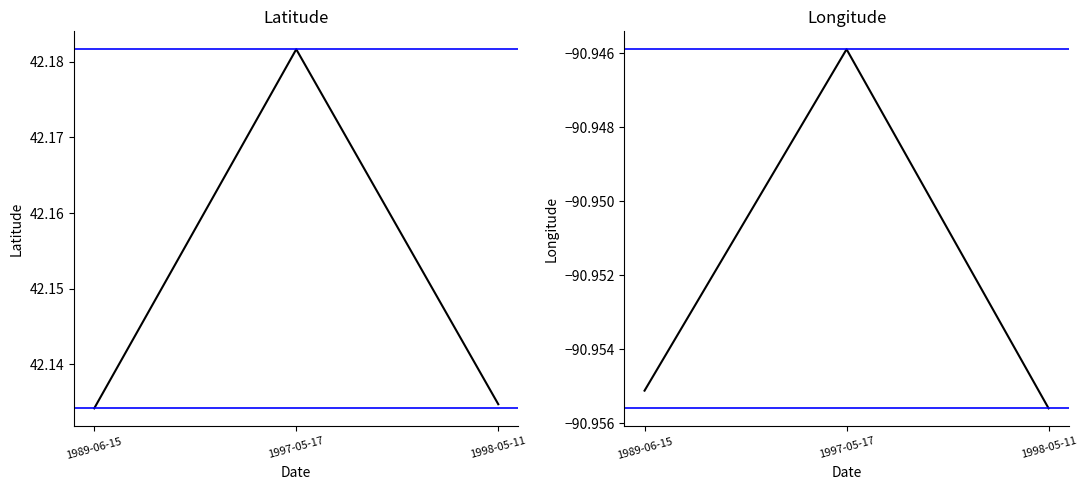

What is the label of the 3rd point from the left?

1998-05-11